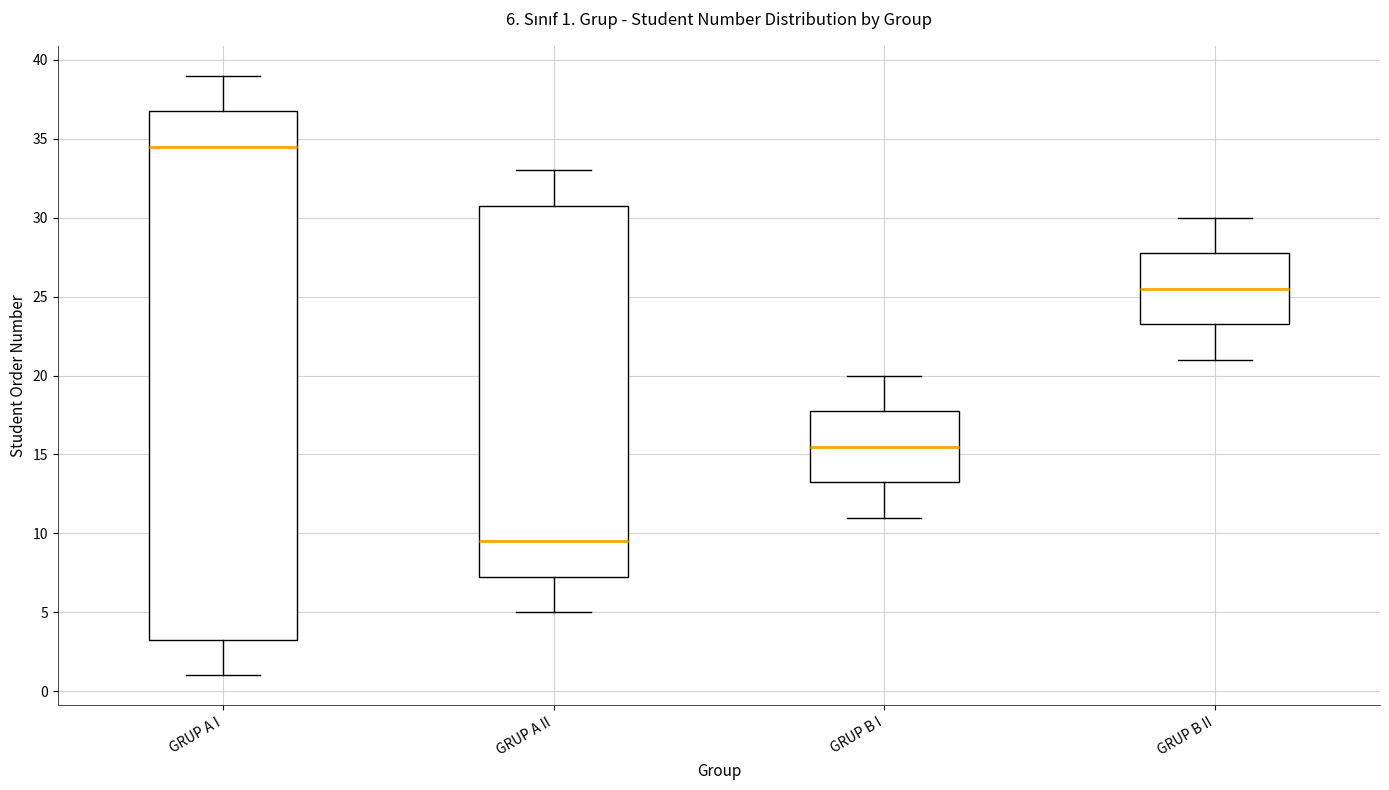

Which box's median line is the lowest?

GRUP A II